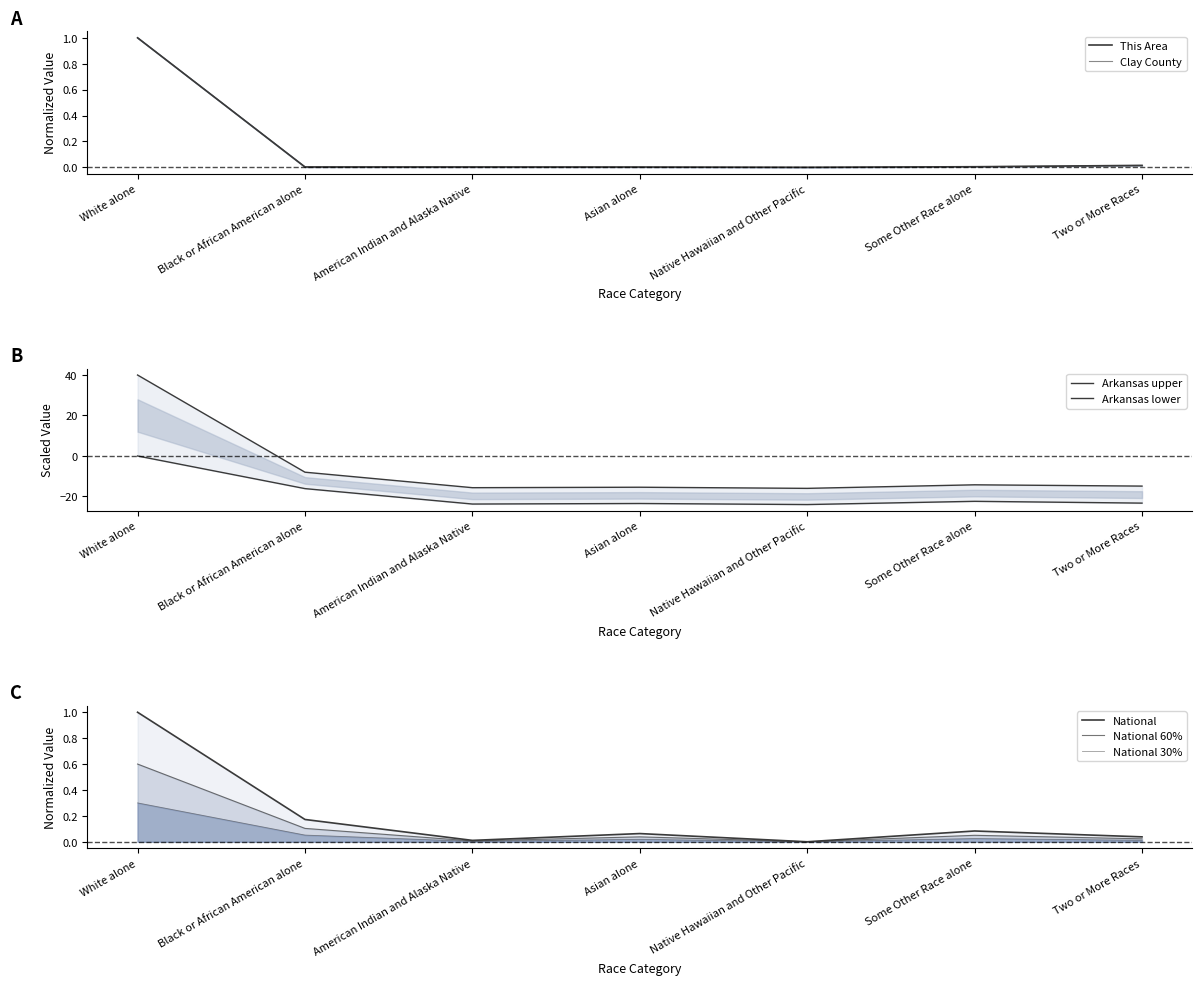

Between Black or African American alone and Two or More Races, which series saw the biggest shift?

Arkansas